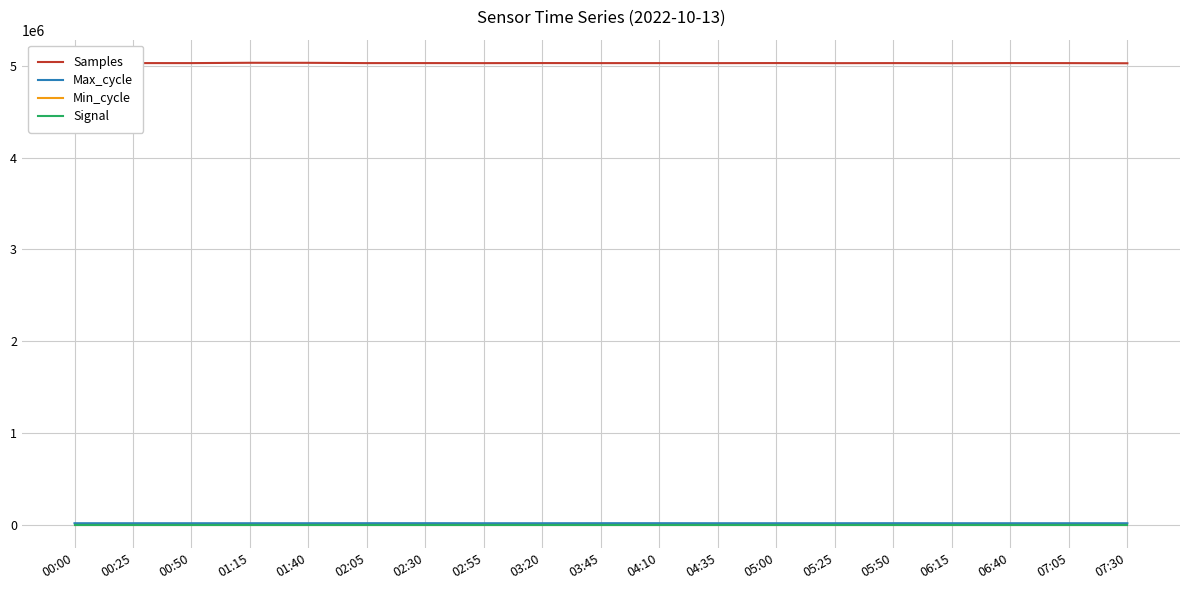

What is the difference between the highest and lowest values at 07:30?

5025827